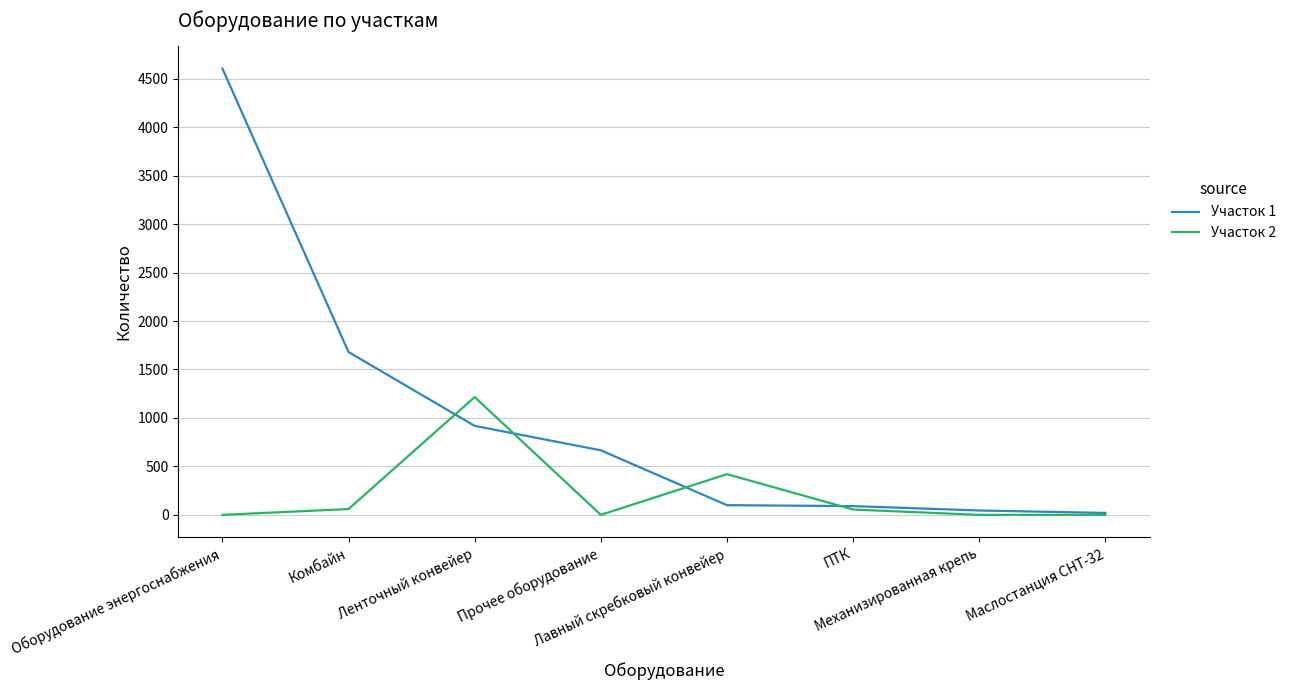

At Прочее оборудование, list the series in order from smallest to largest.

Участок 2, Участок 1